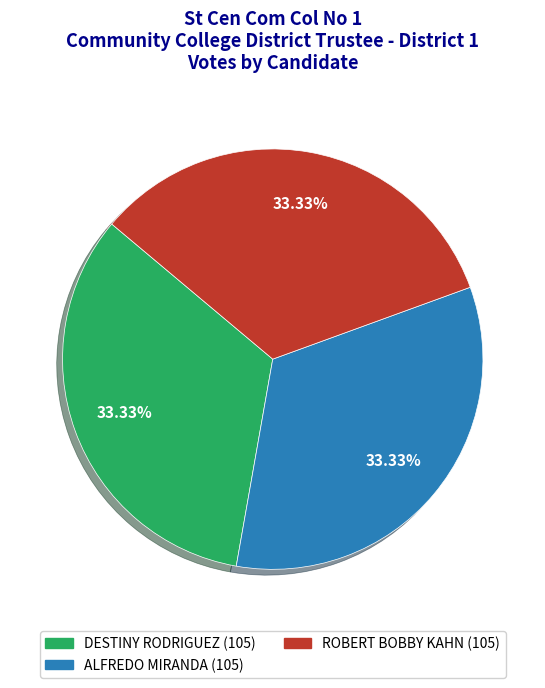

Combined, do ROBERT BOBBY KAHN and ALFREDO MIRANDA account for over 50%?

Yes